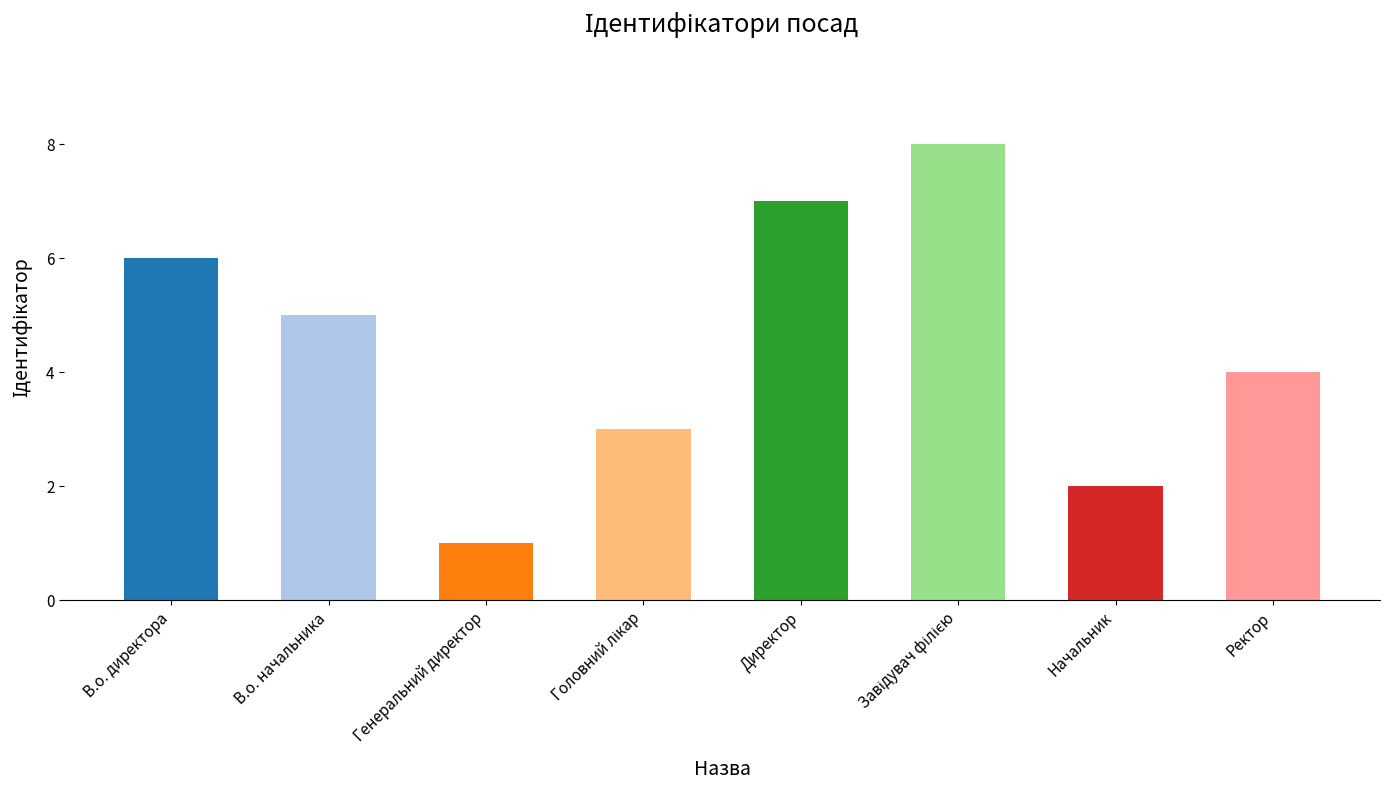

How many bars are there in total?

8